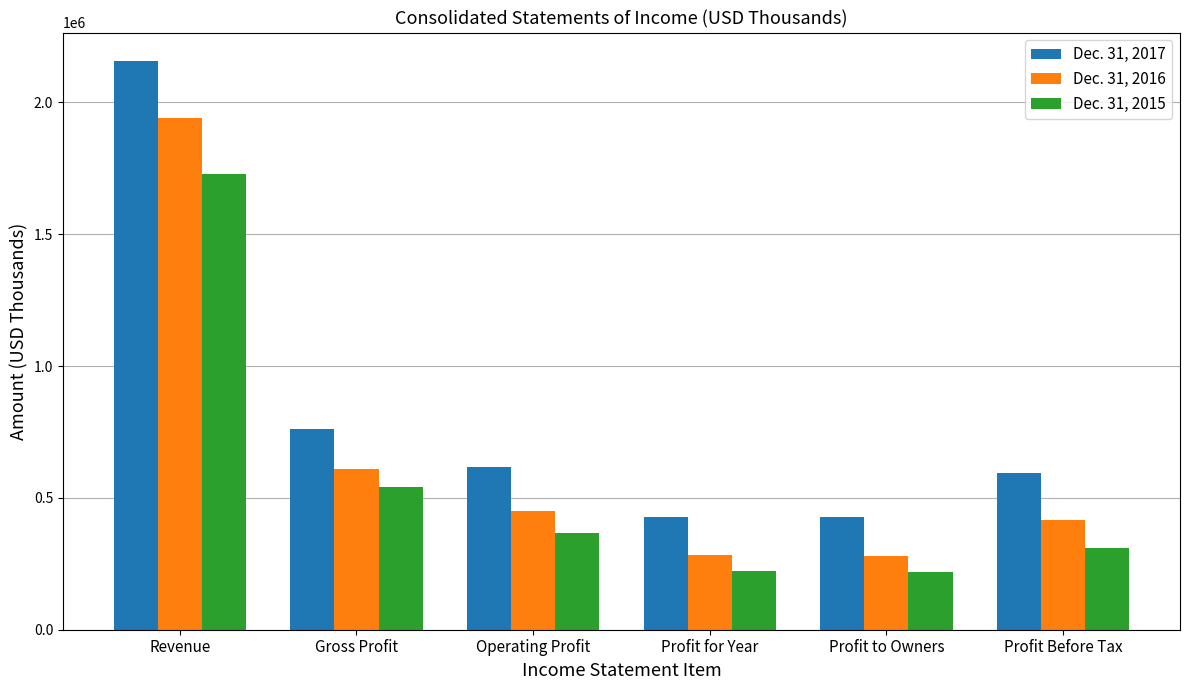

Between Operating Profit and Profit to Owners, which series saw the biggest shift?

Dec. 31, 2017